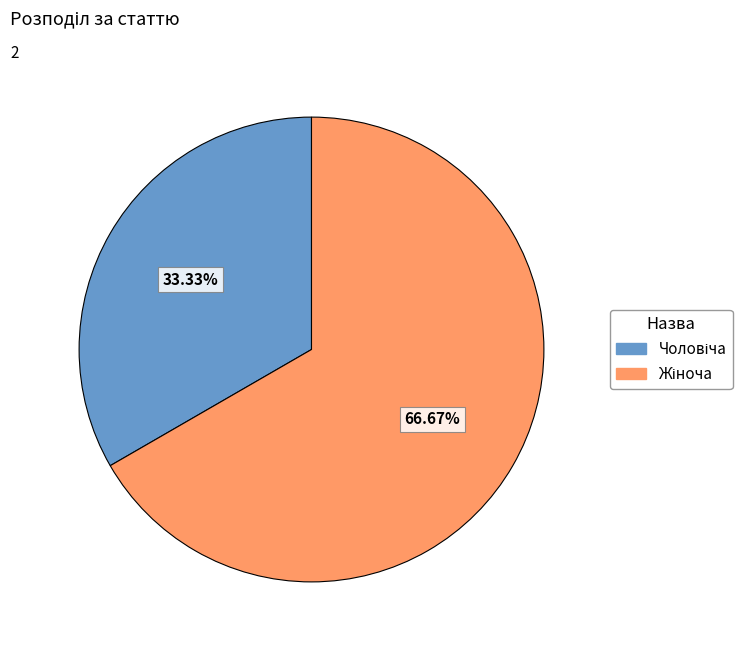

Is there any slice that represents more than half of the pie?

Yes